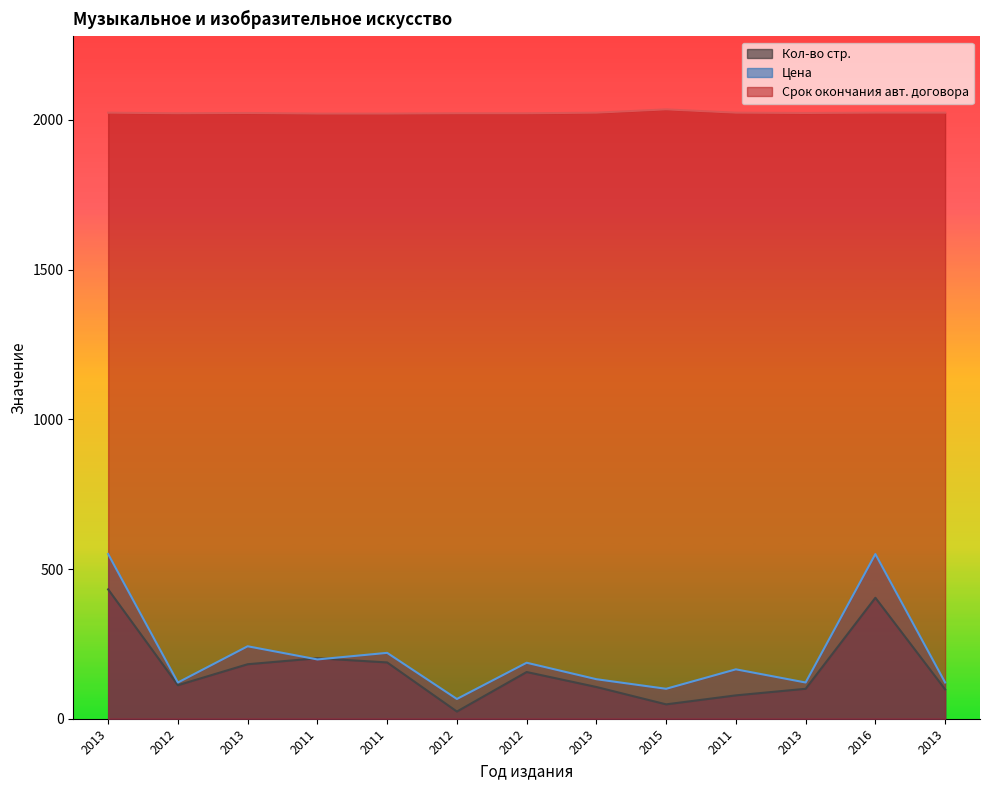

In Кол-во стр., how many points are lower than both neighbors (excluding endpoints)?

3